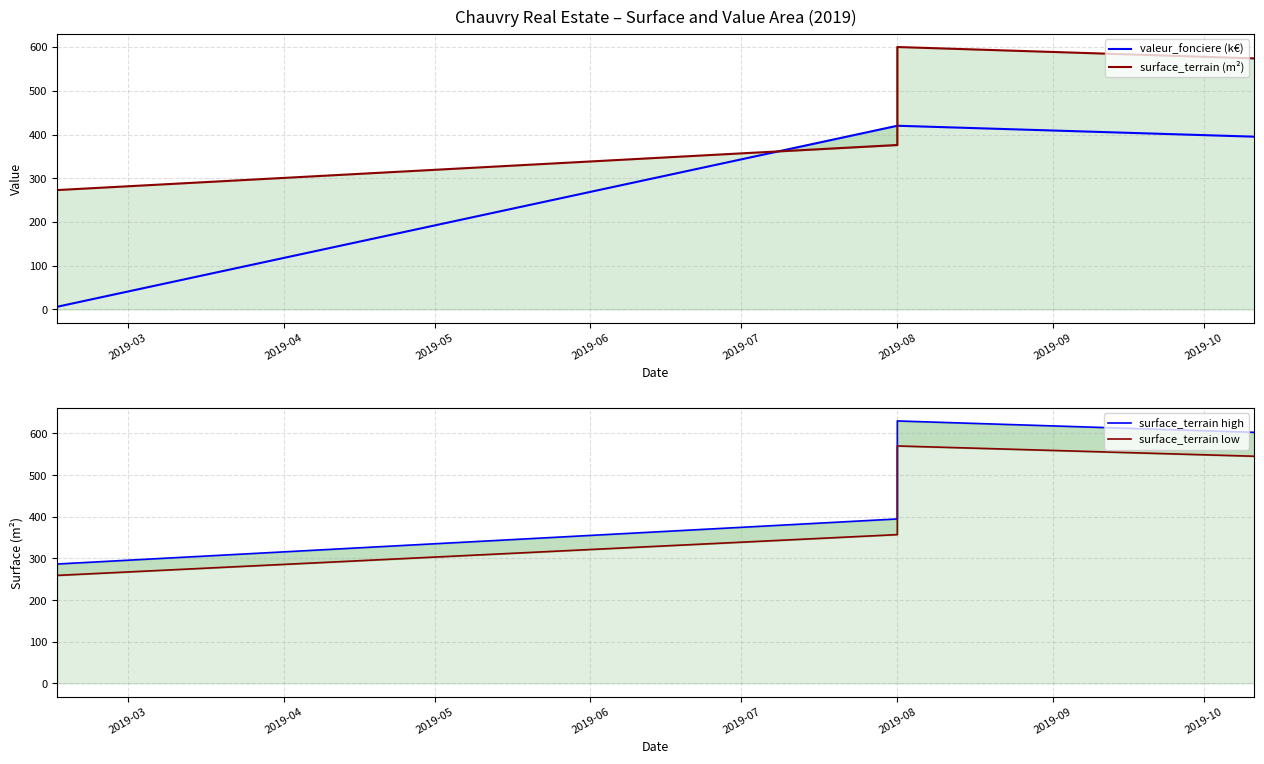

Which label corresponds to the smallest value in the chart?

2019-03